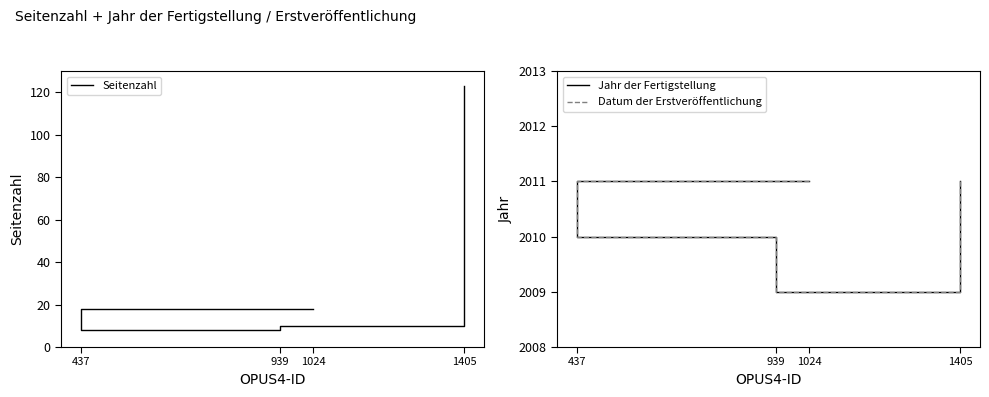

How many Jahr der Fertigstellung values are between 2010 and 2011?

3